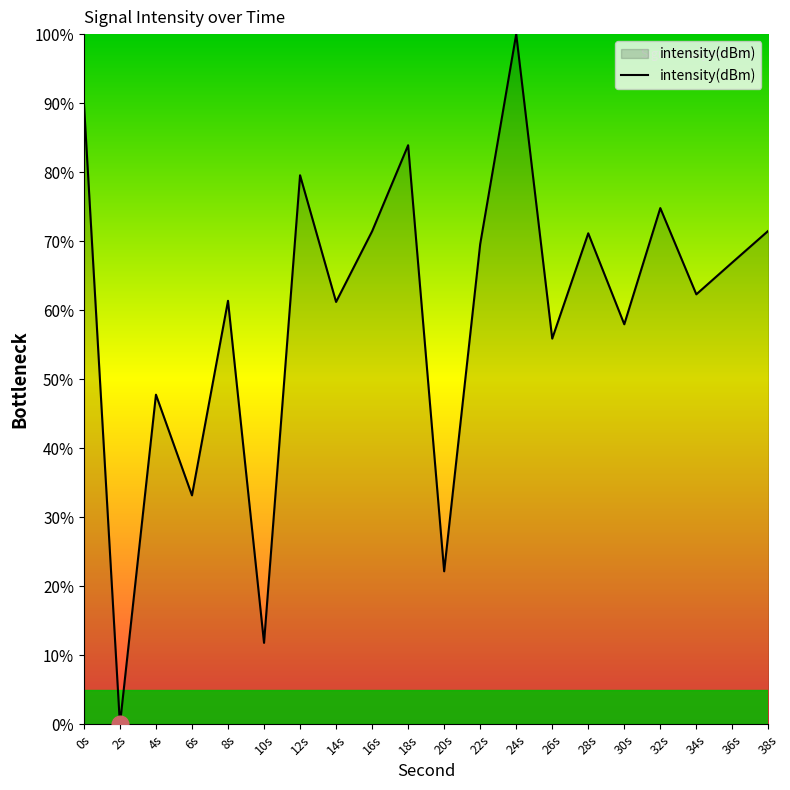

Read the value at 38s.

71.5